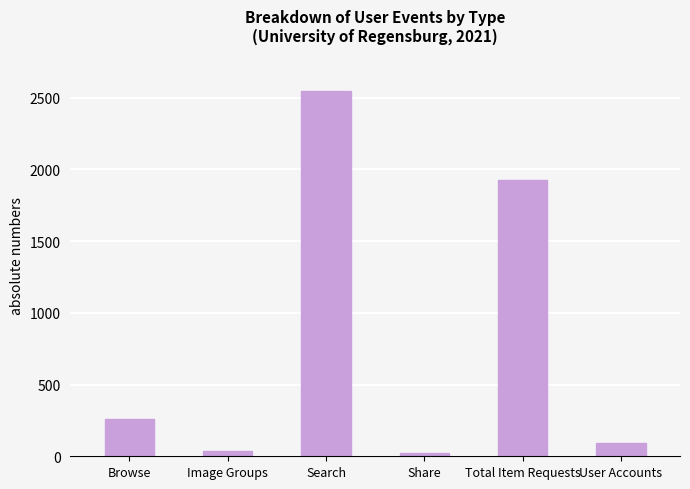

Which has a higher value, Image Groups or Search?

Search